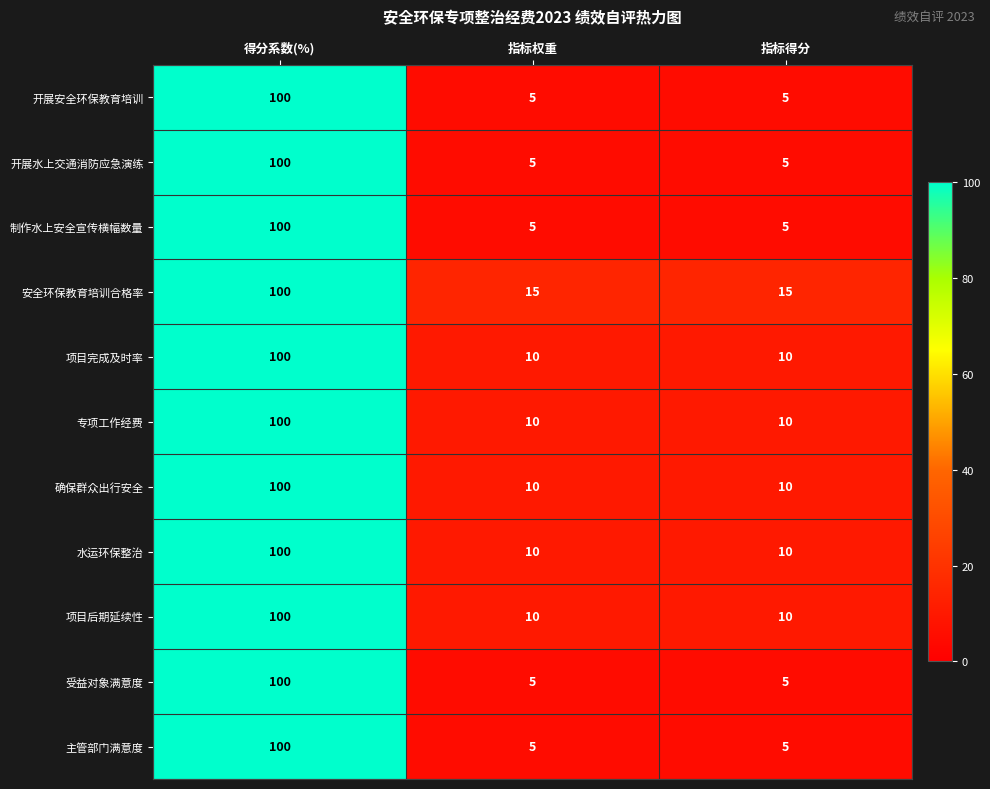

The value of 项目完成及时率 at 指标权重 is 10. True or false?

True